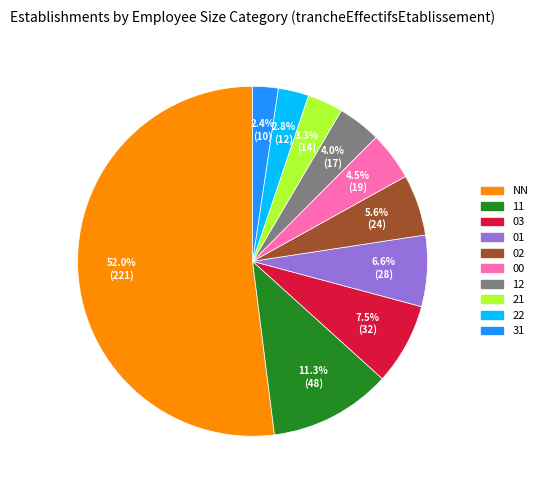

Which category has the biggest portion of the pie?

NN